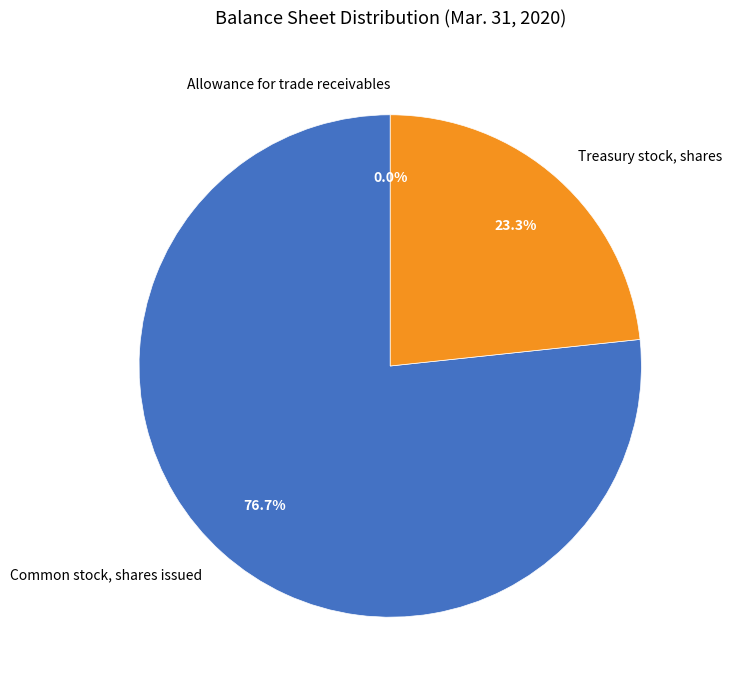

Which slice represents more than half of the pie?

Common stock, shares issued (in shares)